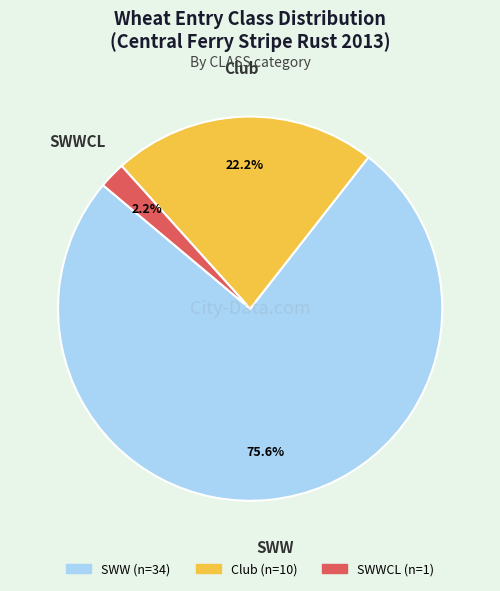

To the nearest percent, what is the average slice percentage?

33%